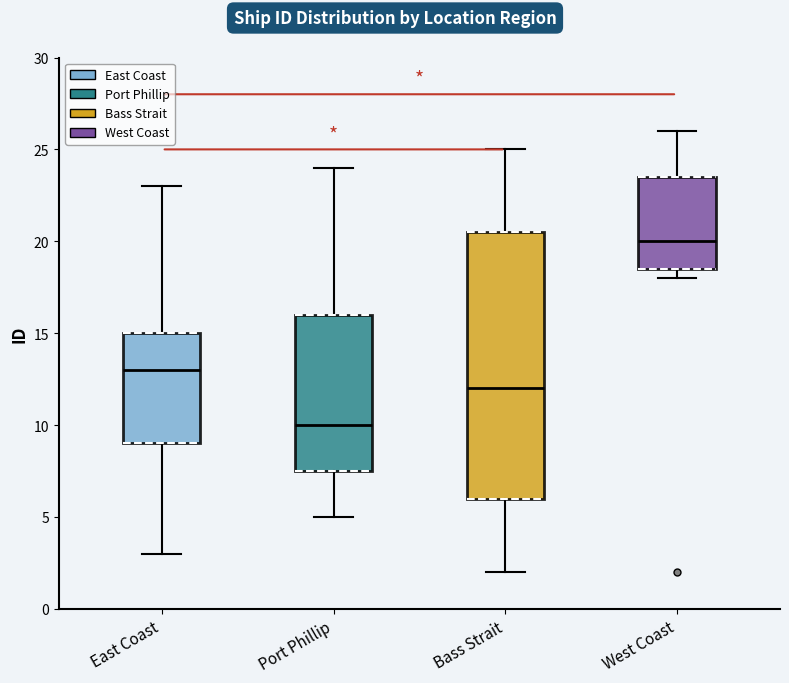

Reading left to right, transcribe this box plot: for each box, give where its median line is, the range the box spans, and where its two whiskers end, as read against the y-axis. The values are not printed on the chart, so give them approximately, as read against the axis.

East Coast: median 13.0, box 9.0 to 15.0, whiskers 3.0 to 23.0
Port Phillip: median 10.0, box 7.5 to 16.0, whiskers 5.0 to 24.0
Bass Strait: median 12.0, box 6.0 to 20.5, whiskers 2.0 to 25.0
West Coast: median 20.0, box 18.5 to 23.5, whiskers 18.0 to 26.0